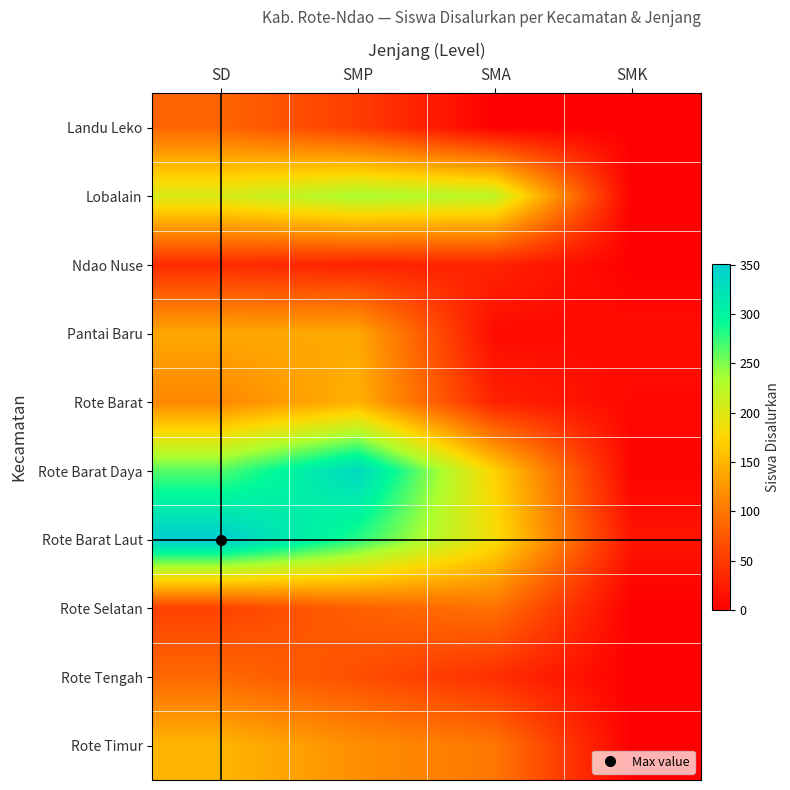

Reading left to right, transcribe all the data shown in this chart.

Landu Leko: SD=85	SMP=52	SMA=0	SMK=0
Lobalain: SD=204	SMP=234	SMA=222	SMK=0
Ndao Nuse: SD=37	SMP=29	SMA=31	SMK=0
Pantai Baru: SD=139	SMP=140	SMA=10	SMK=12
Rote Barat: SD=114	SMP=146	SMA=29	SMK=8
Rote Barat Daya: SD=264	SMP=335	SMA=172	SMK=3
Rote Barat Laut: SD=351	SMP=280	SMA=183	SMK=18
Rote Selatan: SD=56	SMP=81	SMA=96	SMK=0
Rote Tengah: SD=88	SMP=67	SMA=40	SMK=0
Rote Timur: SD=150	SMP=120	SMA=100	SMK=0